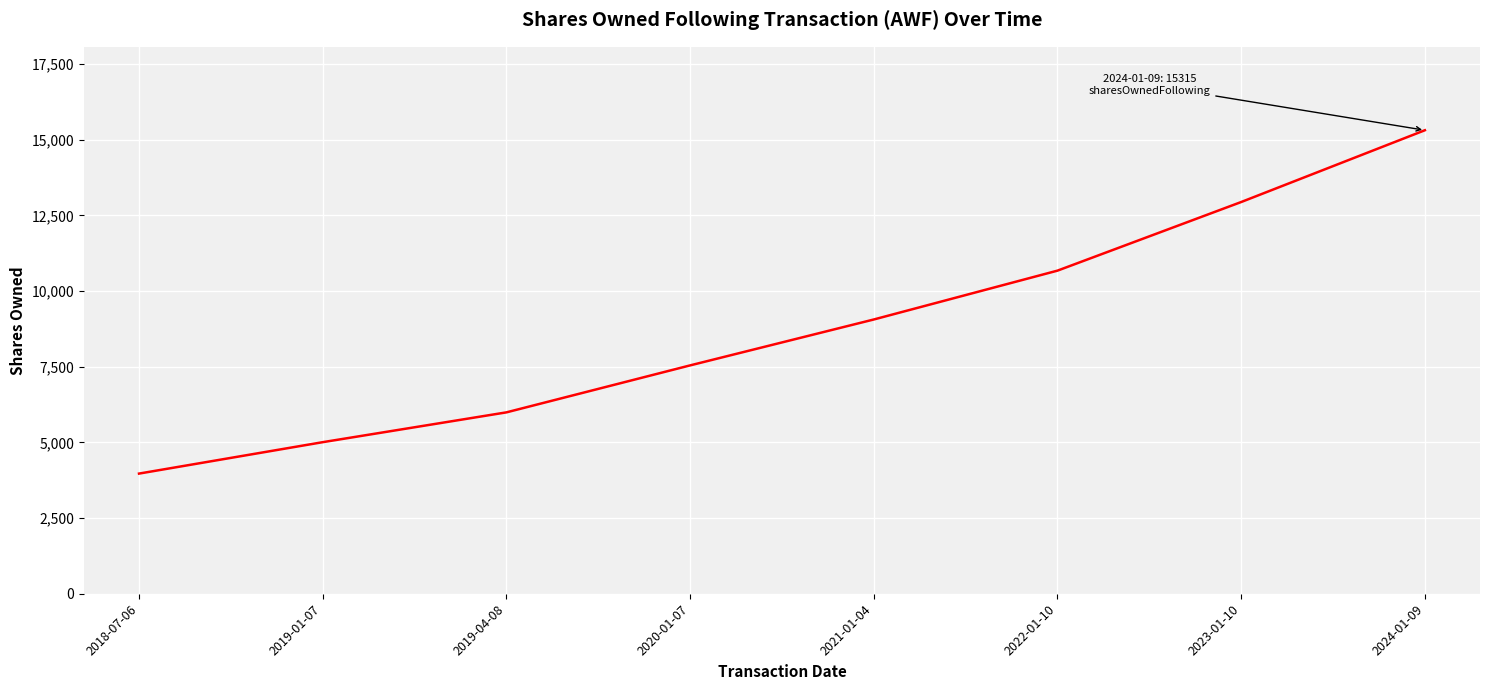

True or false: the data has more than 0 interior local peaks.

False